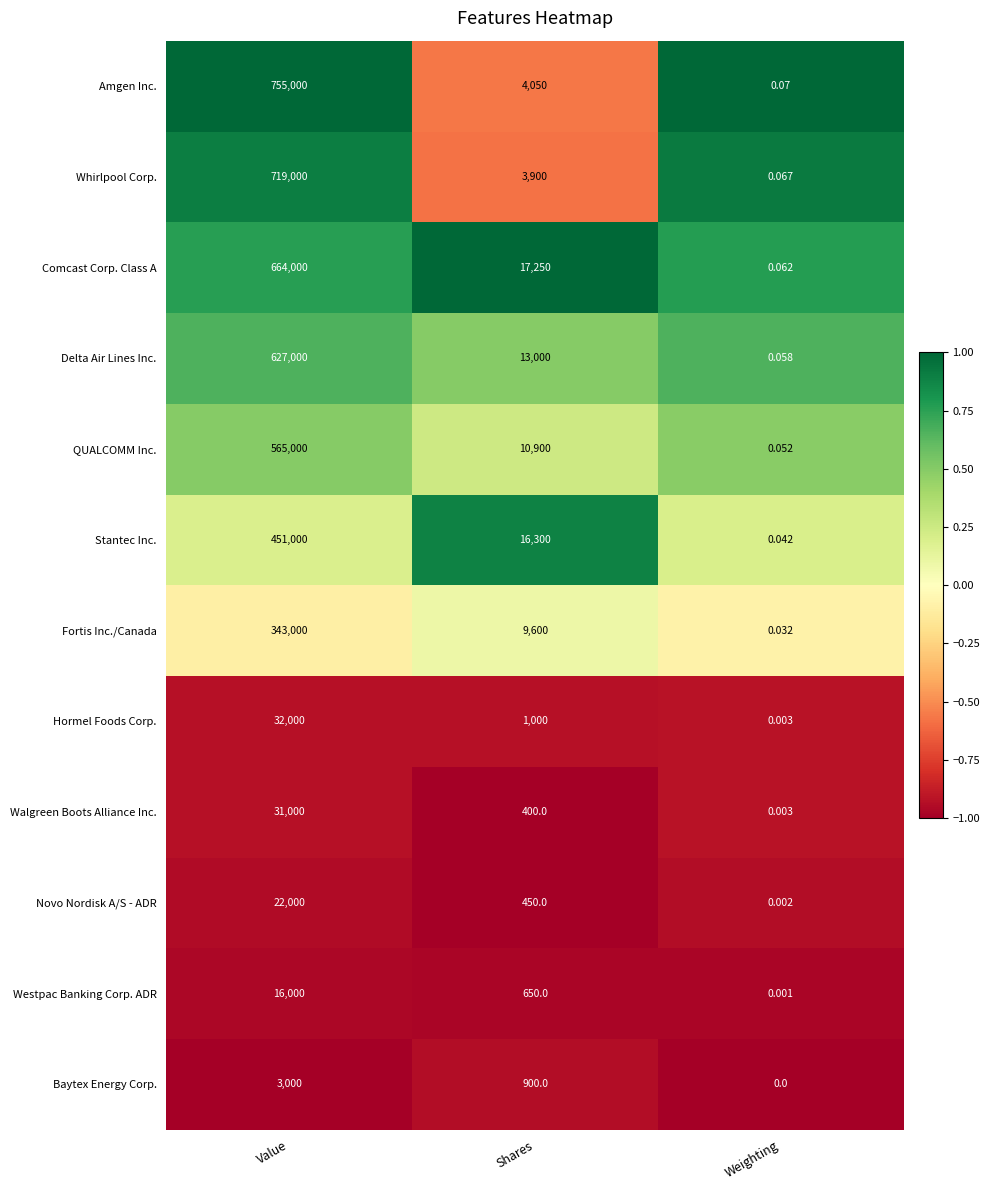

At which category is the sum across all series the highest?

Value